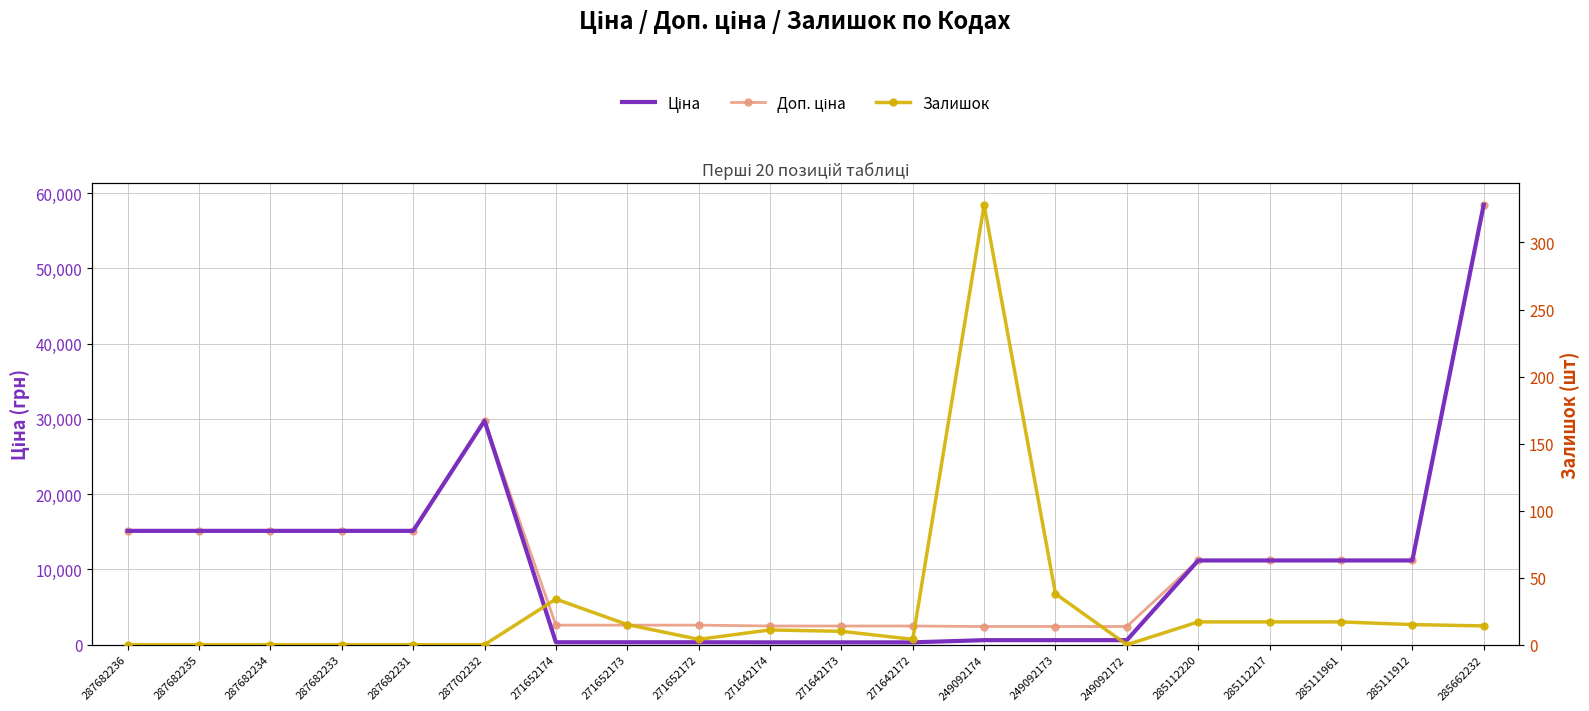

Between 285112220 and 271652172, which is larger?

285112220